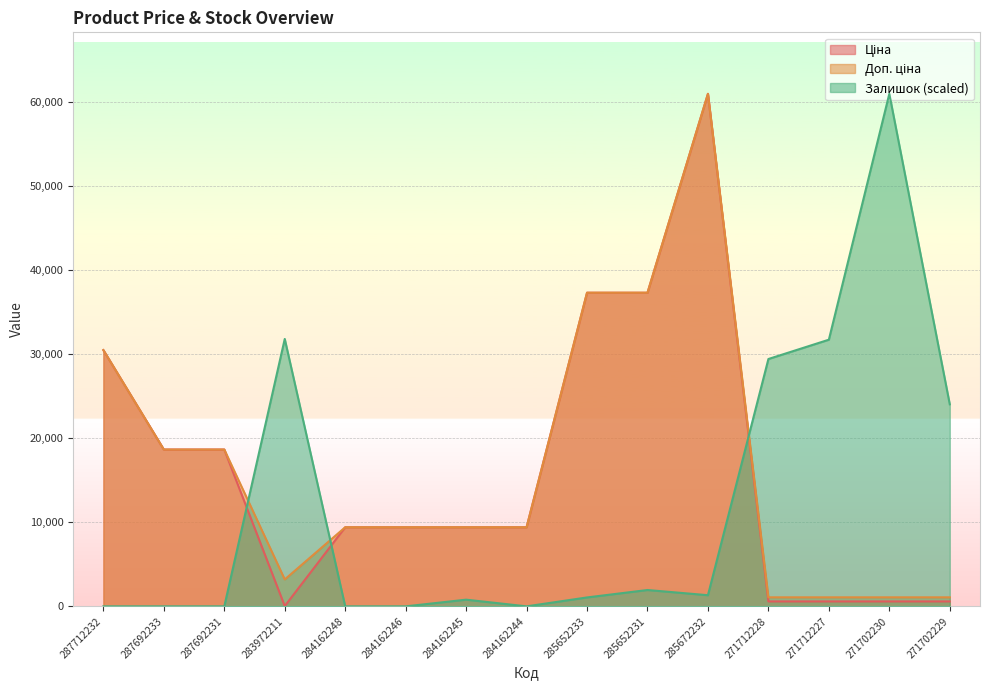

True or false: Залишок and Ціна cross at least once.

True